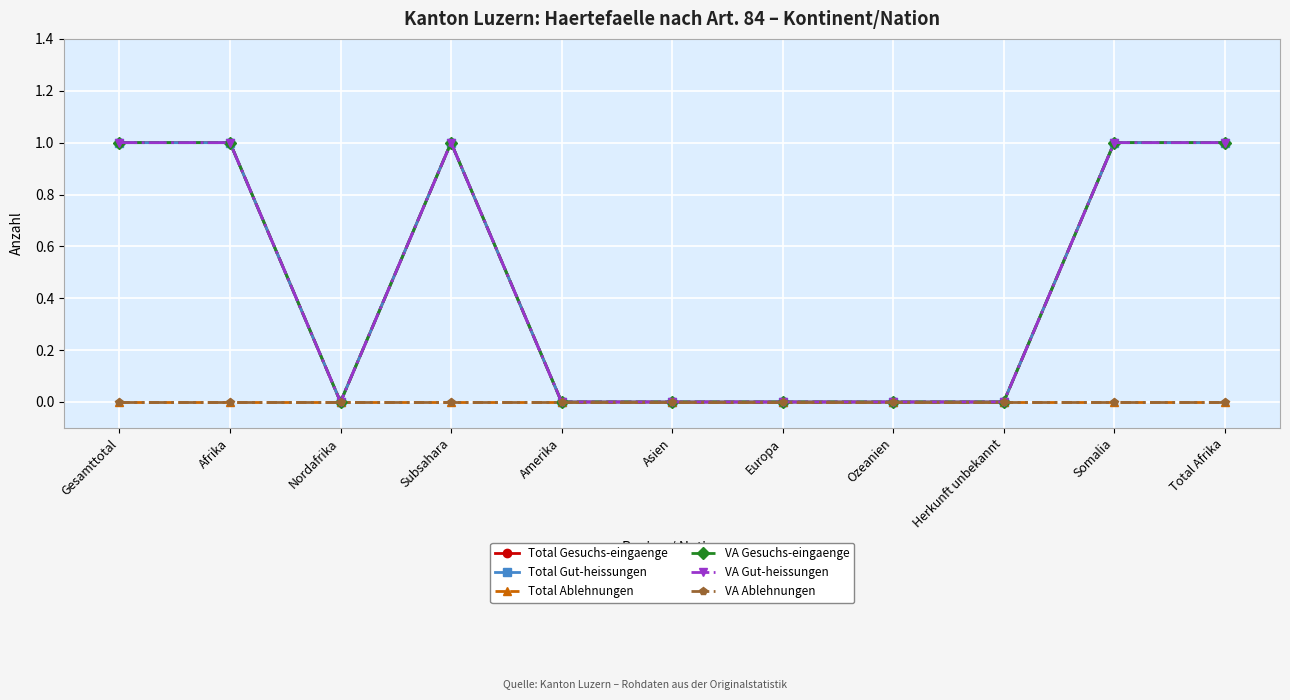

Reading left to right, what are all the values shown in this chart?

Total Gesuchs-eingaenge: Gesamttotal=1	Afrika=1	Nordafrika=0	Subsahara=1	Amerika=0	Asien=0	Europa=0	Ozeanien=0	Herkunft unbekannt=0	Somalia=1	Total Afrika=1
Total Gut-heissungen: Gesamttotal=1	Afrika=1	Nordafrika=0	Subsahara=1	Amerika=0	Asien=0	Europa=0	Ozeanien=0	Herkunft unbekannt=0	Somalia=1	Total Afrika=1
Total Ablehnungen: Gesamttotal=0	Afrika=0	Nordafrika=0	Subsahara=0	Amerika=0	Asien=0	Europa=0	Ozeanien=0	Herkunft unbekannt=0	Somalia=0	Total Afrika=0
VA Gesuchs-eingaenge: Gesamttotal=1	Afrika=1	Nordafrika=0	Subsahara=1	Amerika=0	Asien=0	Europa=0	Ozeanien=0	Herkunft unbekannt=0	Somalia=1	Total Afrika=1
VA Gut-heissungen: Gesamttotal=1	Afrika=1	Nordafrika=0	Subsahara=1	Amerika=0	Asien=0	Europa=0	Ozeanien=0	Herkunft unbekannt=0	Somalia=1	Total Afrika=1
VA Ablehnungen: Gesamttotal=0	Afrika=0	Nordafrika=0	Subsahara=0	Amerika=0	Asien=0	Europa=0	Ozeanien=0	Herkunft unbekannt=0	Somalia=0	Total Afrika=0